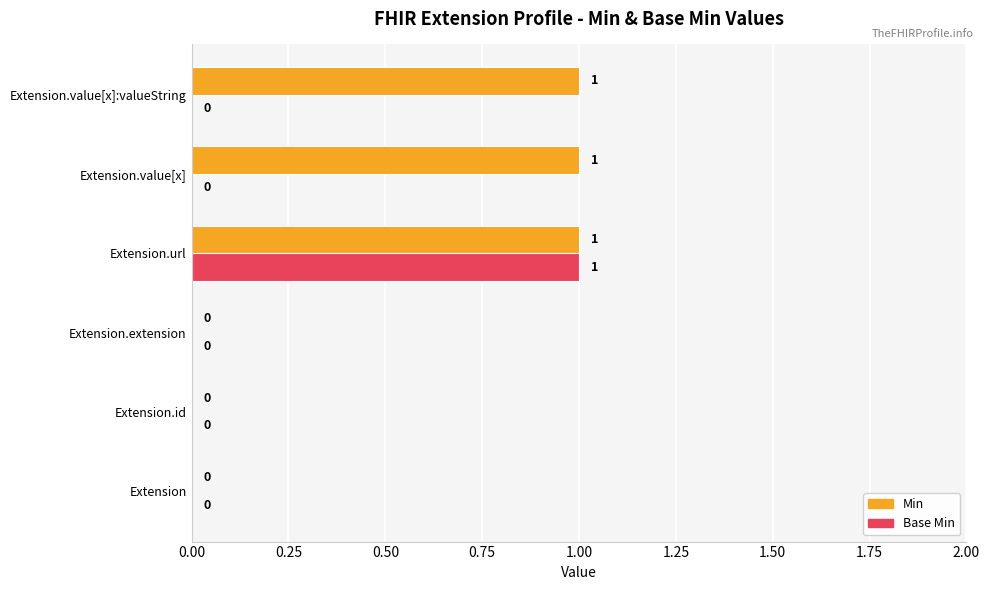

How many positive values does the Base Min series have?

1